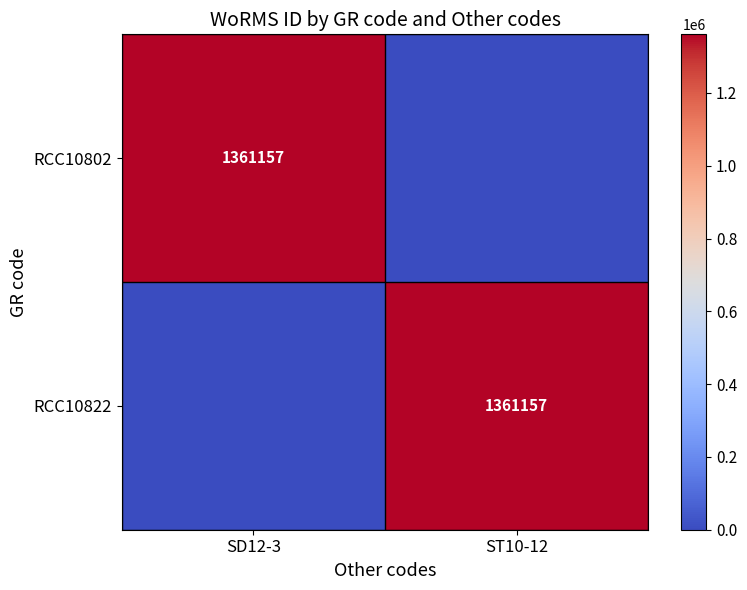

Is it true that RCC10802 equals 451385 at SD12-3?

False